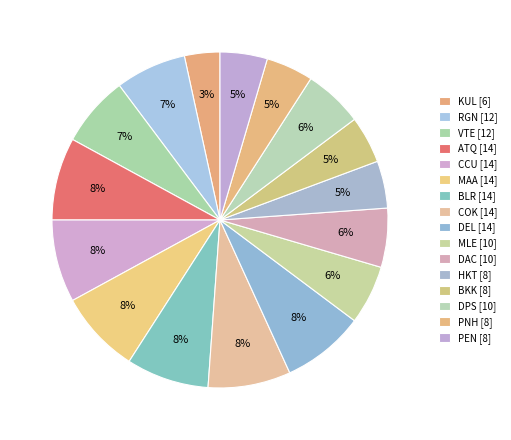

How many segments does this pie chart have?

16